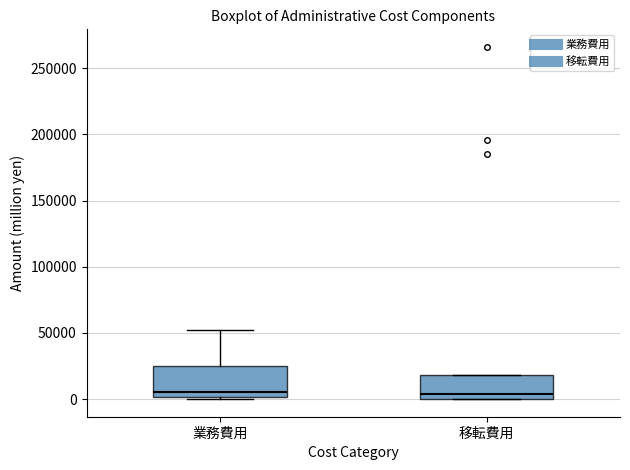

Where does the median line of the box for 業務費用 sit on the y-axis? The values are not printed on the chart, so give them approximately, as read against the axis.

5000